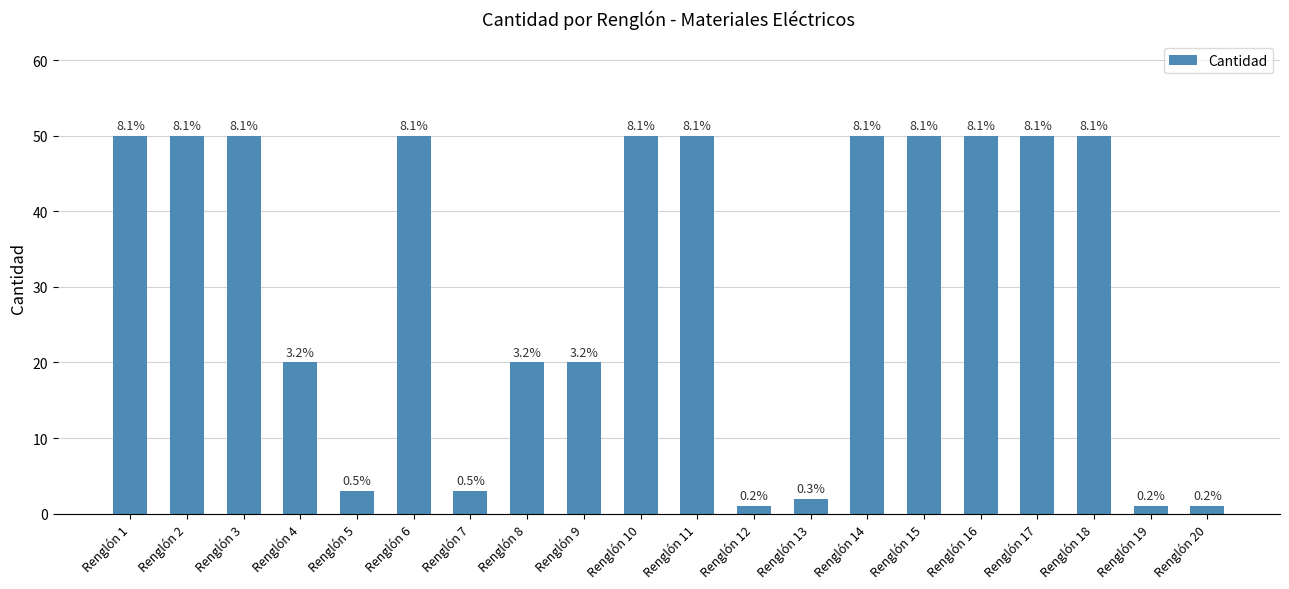

Which label corresponds to the largest value in the chart?

Renglón 1